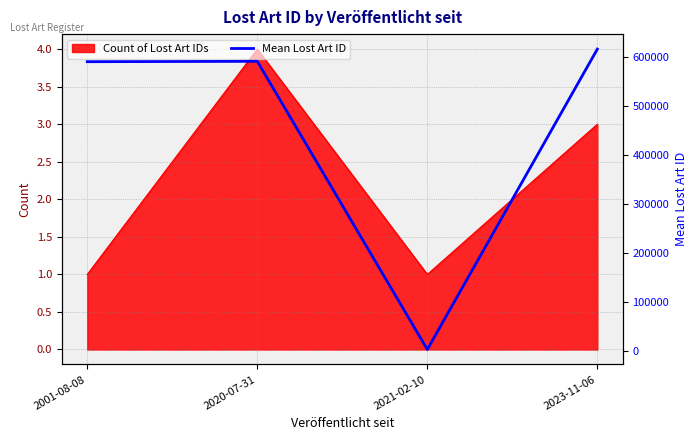

Reading left to right, extract all data points from this chart.

590429.0	591177.8	2841.0	616104.3